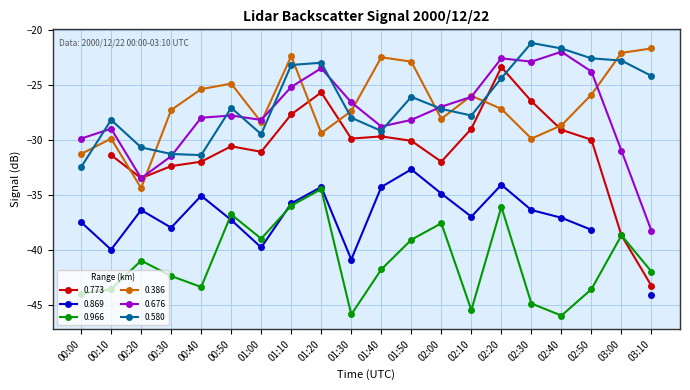

At which category does 0.386 reach its first local peak?

00:10